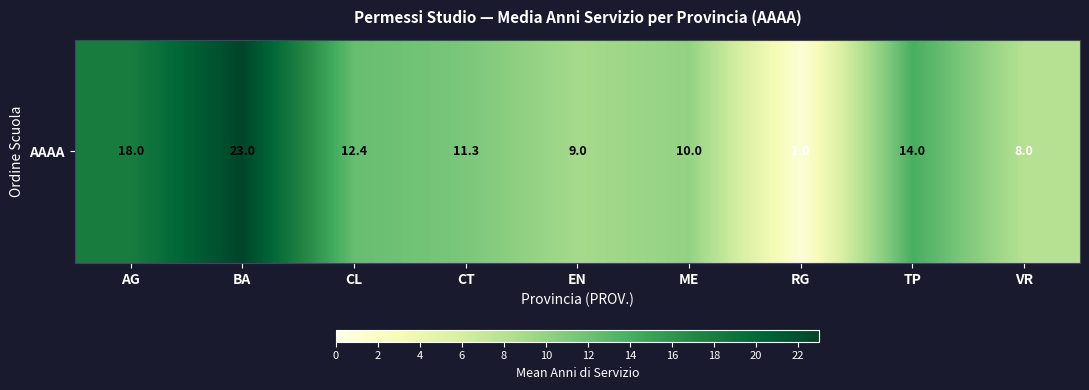

What is the greatest value displayed?

23.0